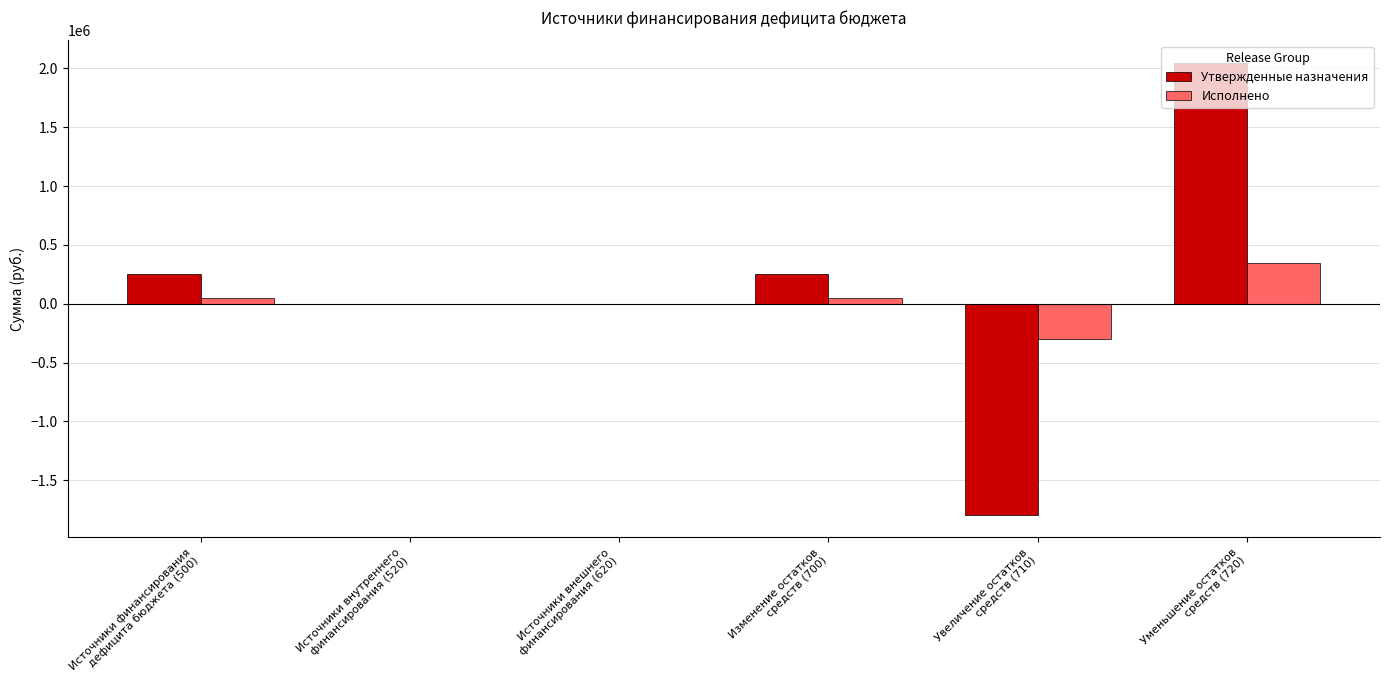

Reading left to right, list all the values displayed in this chart.

Утвержденные назначения: 252973.9	0.0	0.0	252973.9	-1793746.0	2046719.9
Исполнено: 45920.2	0.0	0.0	45920.2	-299640.5	345560.7